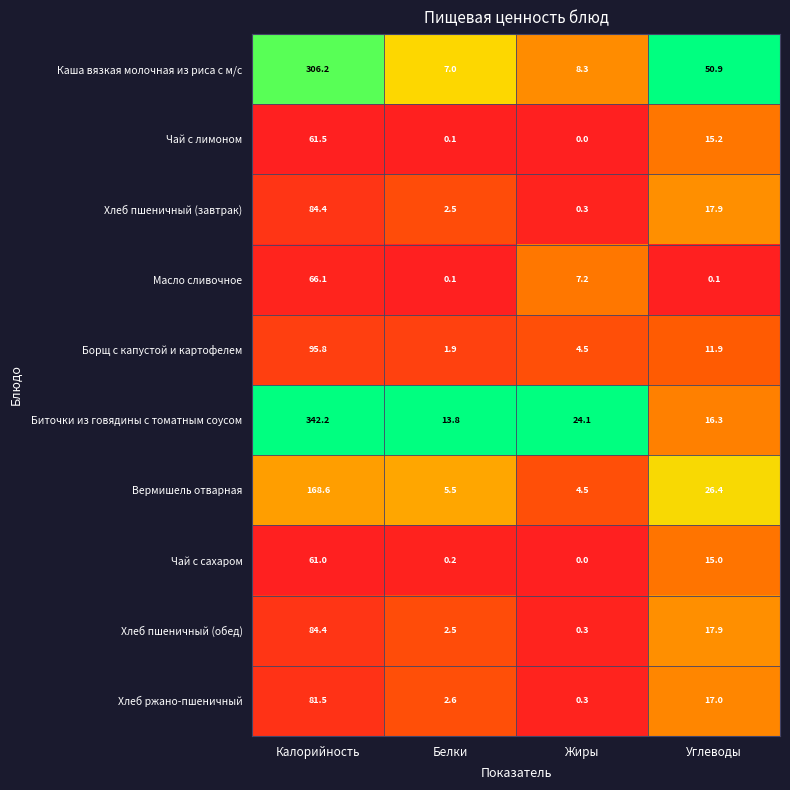

What is the maximum value shown in the chart?

342.2